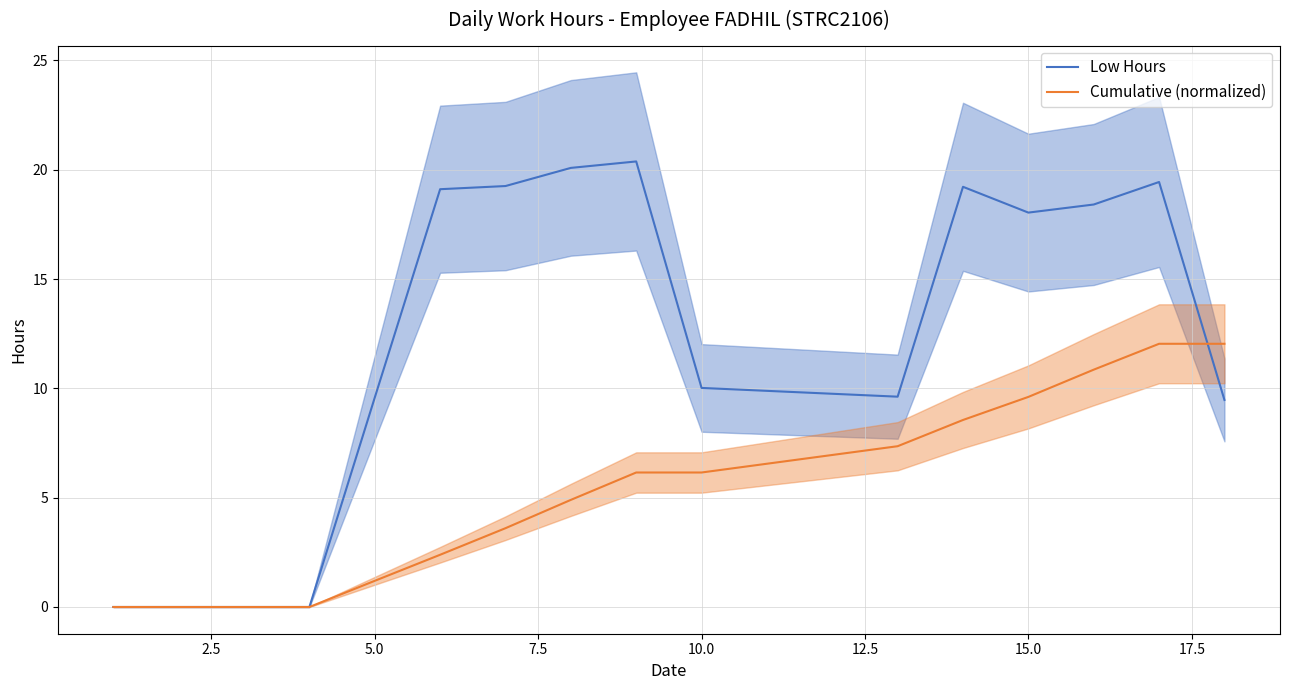

What is the value of the Cumulative (normalized) point at the 5th from the left?

1.2